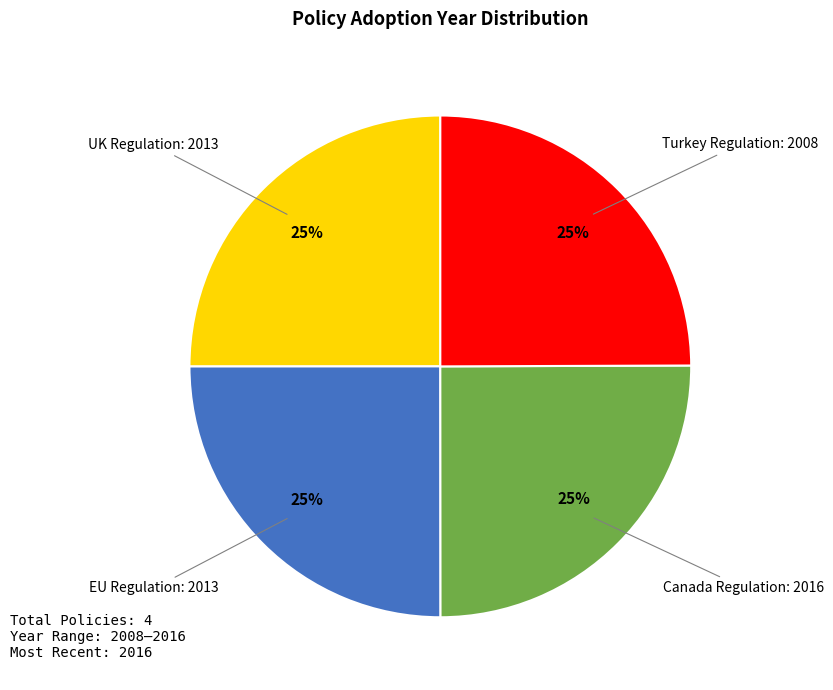

Is EU Regulation: 2013 the majority of the pie?

No